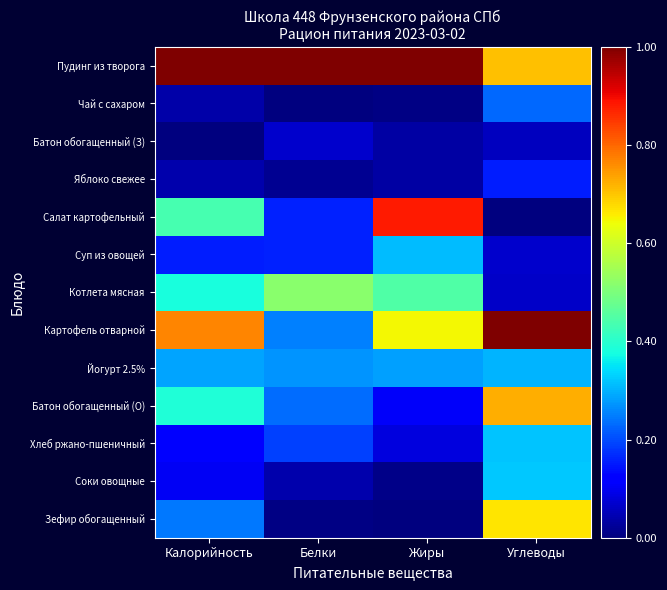

Which has a higher value, Углеводы or Жиры?

Жиры